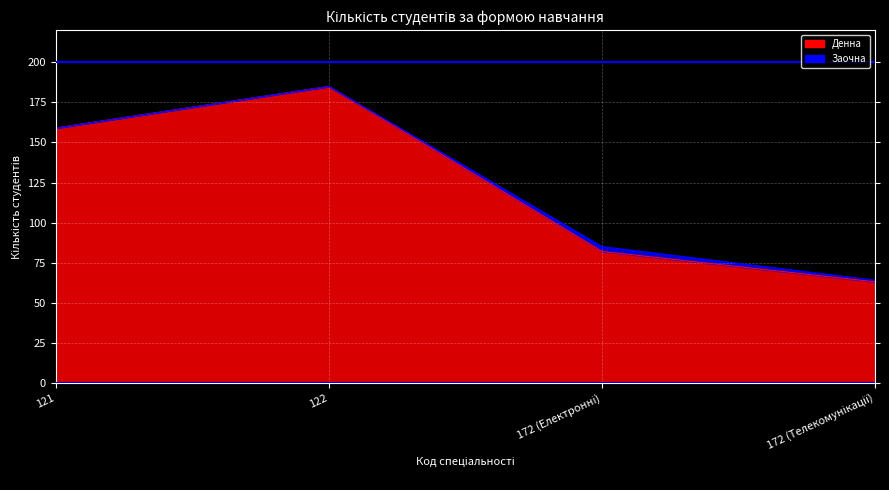

Which series has the largest range (max minus min)?

Денна